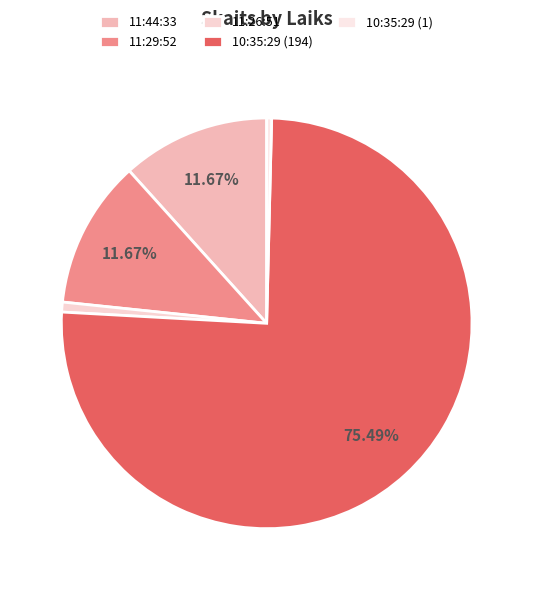

To the nearest percent, what portion does 10:35:29 (194) represent?

75%